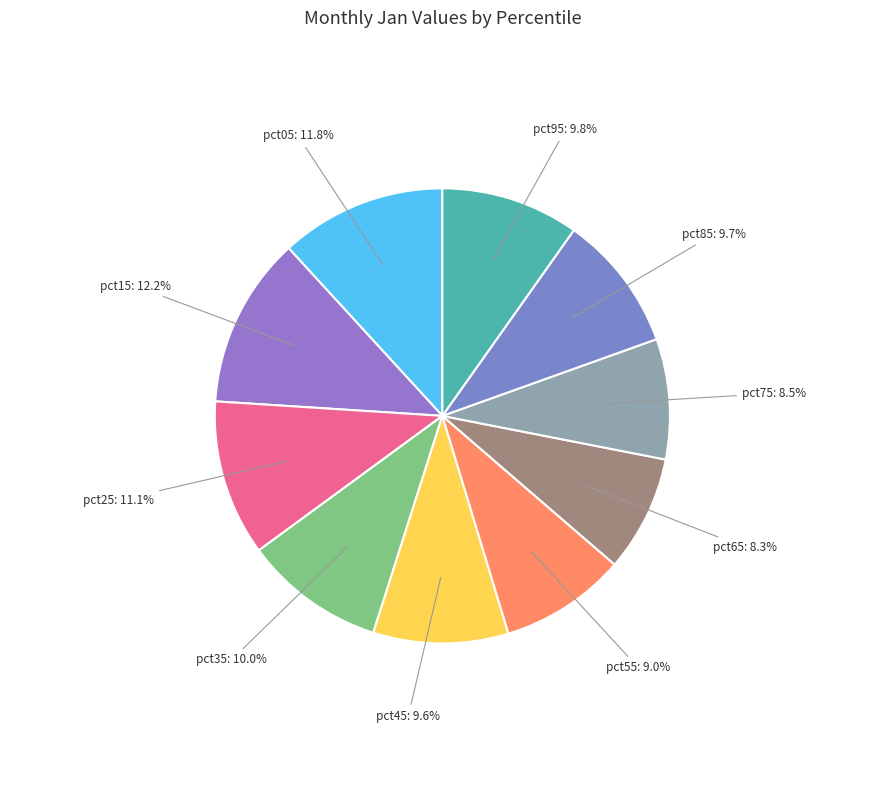

What is the largest slice in the pie chart?

pct15